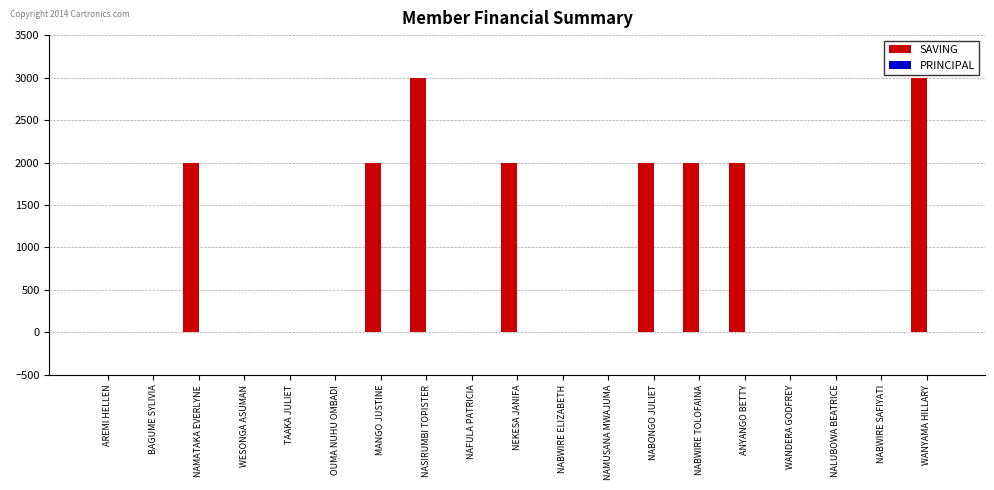

Reading left to right, transcribe all the data shown in this chart.

AREMI HELLEN=0	BAGUME SYLIVIA=0	NAMATAKA EVERLYNE=2000	WESONGA ASUMAN=0	TAAKA JULIET=0	OUMA NUHU OMBADI=0	MANGO JUSTINE=2000	NASIRUMBI TOPISTER=3000	NAFULA PATRICIA=0	NEKESA JANIFA=2000	NABWIRE ELIZABETH=0	NAMUSANA MWAJUMA=0	NABONGO JULIET=2000	NABWIRE TOLOFAINA=2000	ANYANGO BETTY=2000	WANDERA GODFREY=0	NALUBOWA BEATRICE=0	NABWIRE SAFIYATI=0	WANYAMA HILLARY=3000